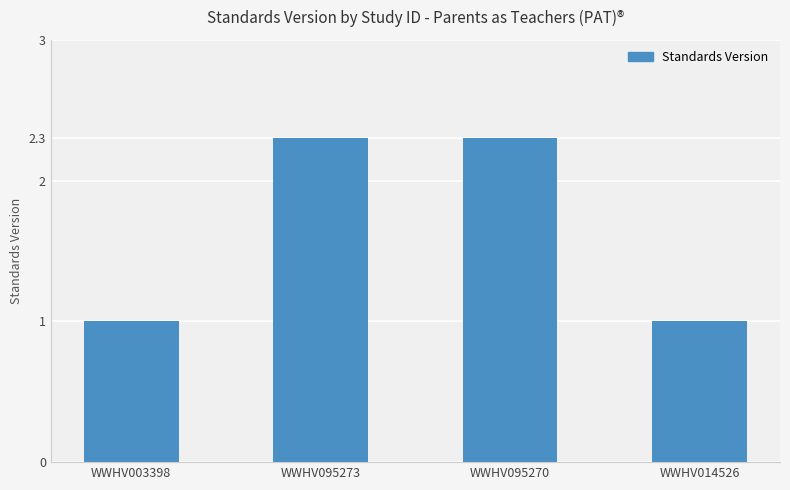

What value does the data have at WWHV003398?

1.0